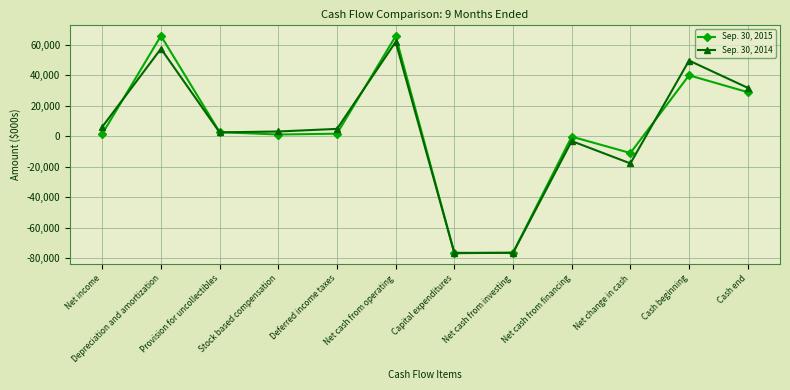

Is this an area chart (filled region under the line)?

No